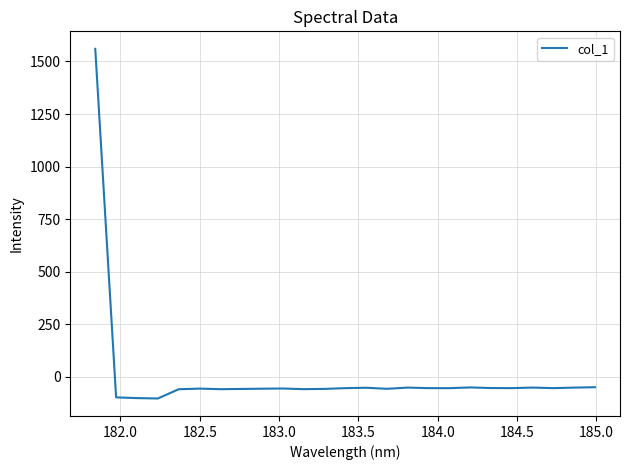

What is the minimum value shown in the chart?

-103.7